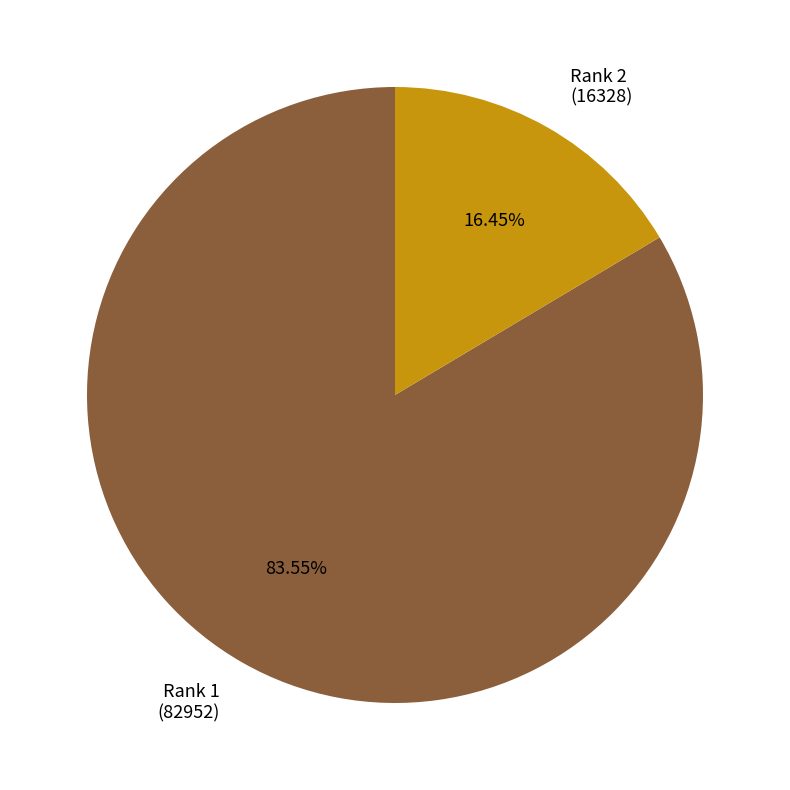

What is the majority slice?

Rank 1 (82952)